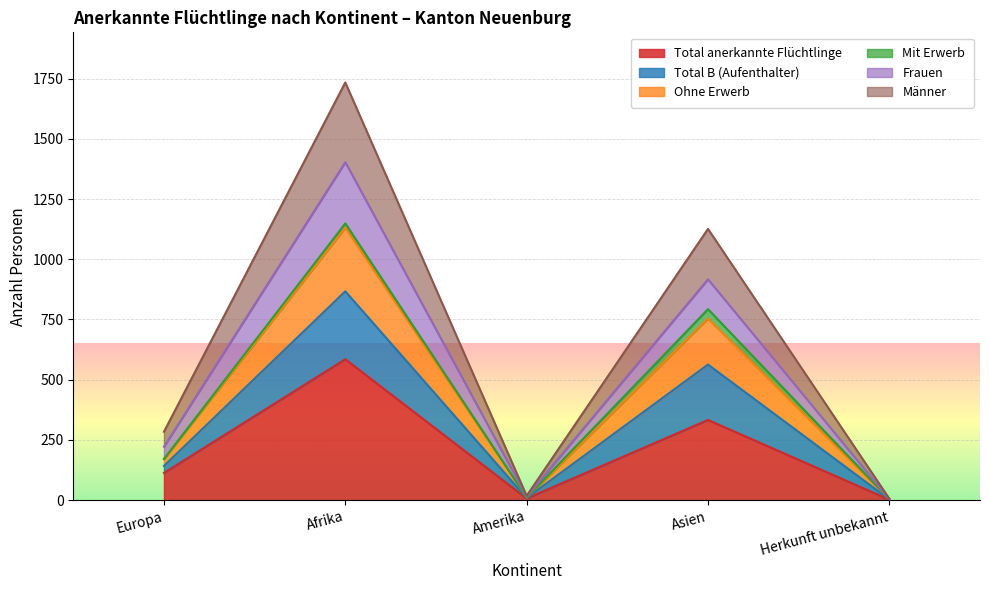

At which category is the sum across all series the highest?

Afrika